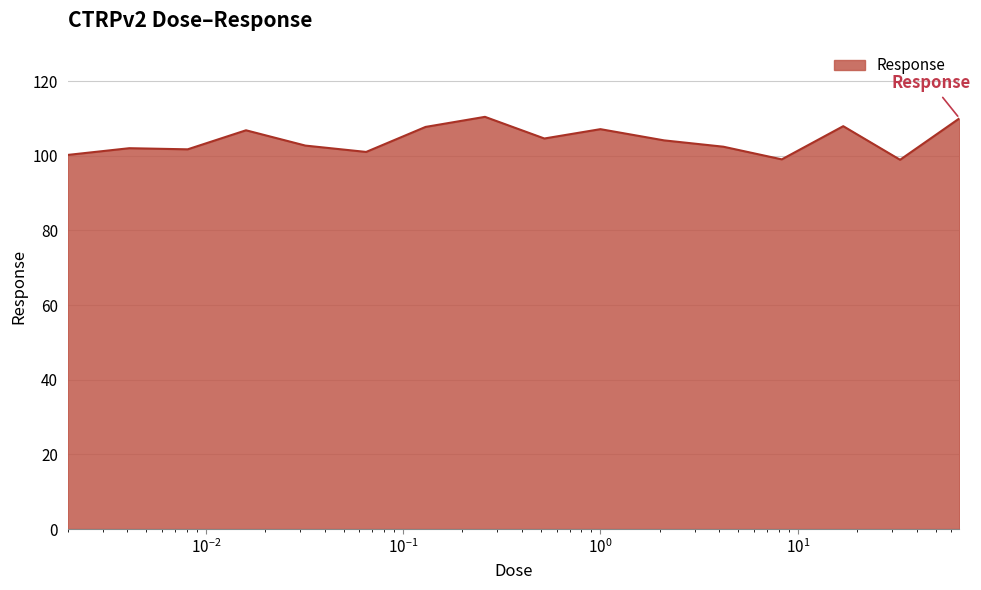

What is the minimum value shown in the chart?

98.9